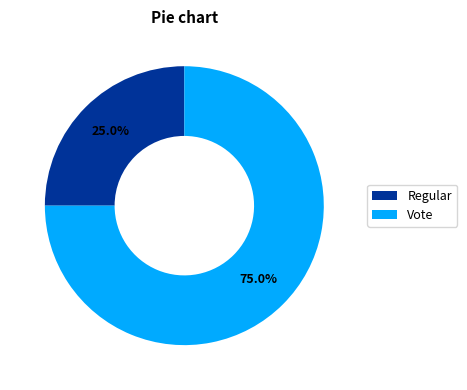

To the nearest percent, what is the average slice percentage?

50%